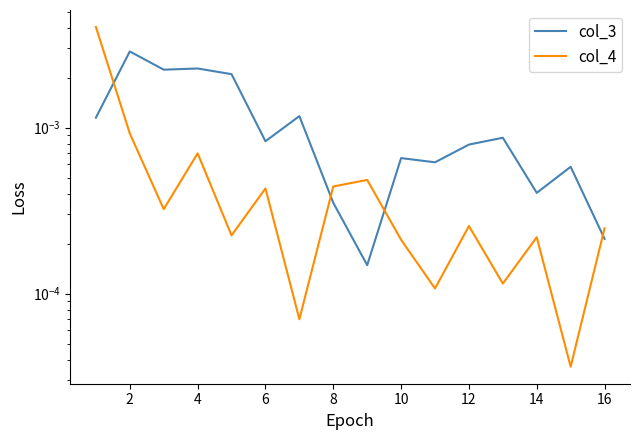

Rank the series by their average value, from lowest to highest.

col_4, col_3